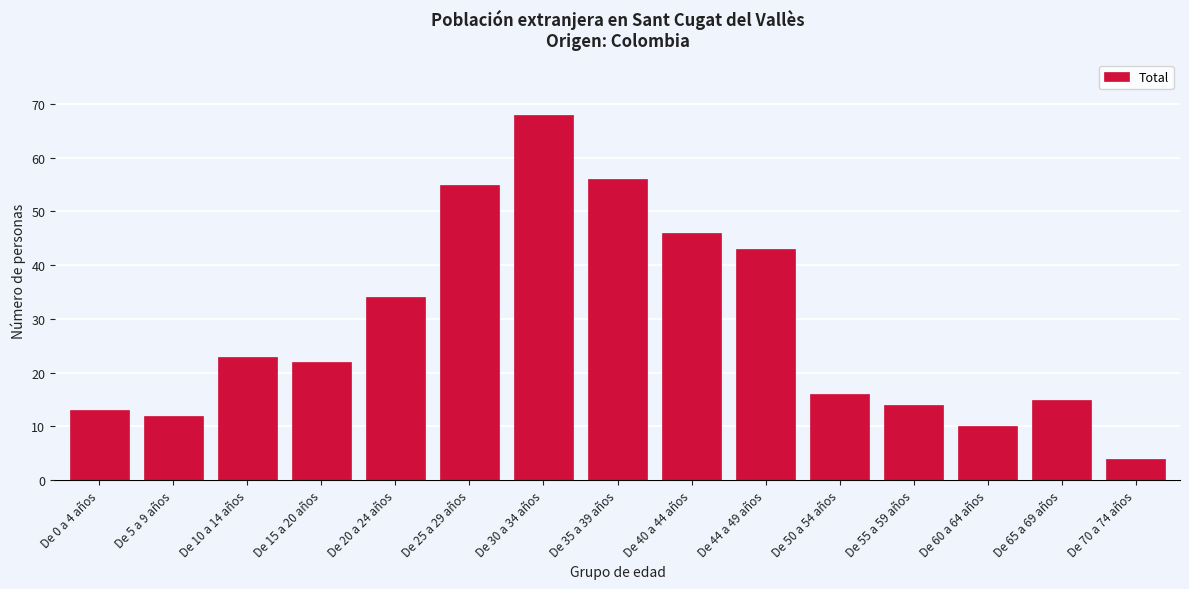

Reading left to right, transcribe all the data shown in this chart.

De 0 a 4 años=13	De 5 a 9 años=12	De 10 a 14 años=23	De 15 a 20 años=22	De 20 a 24 años=34	De 25 a 29 años=55	De 30 a 34 años=68	De 35 a 39 años=56	De 40 a 44 años=46	De 44 a 49 años=43	De 50 a 54 años=16	De 55 a 59 años=14	De 60 a 64 años=10	De 65 a 69 años=15	De 70 a 74 años=4